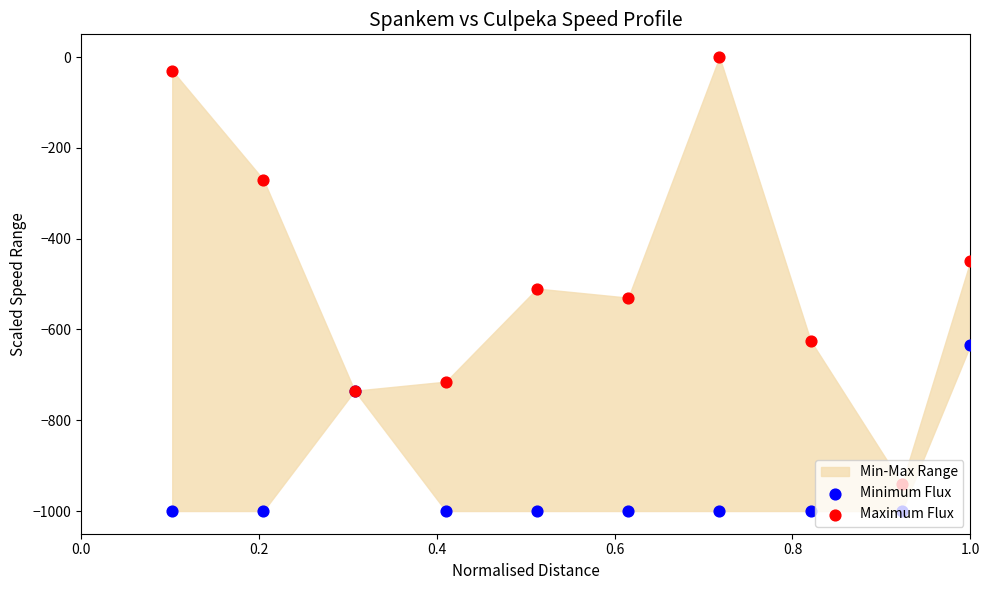

Which series has the largest total across all categories?

Maximum Flux